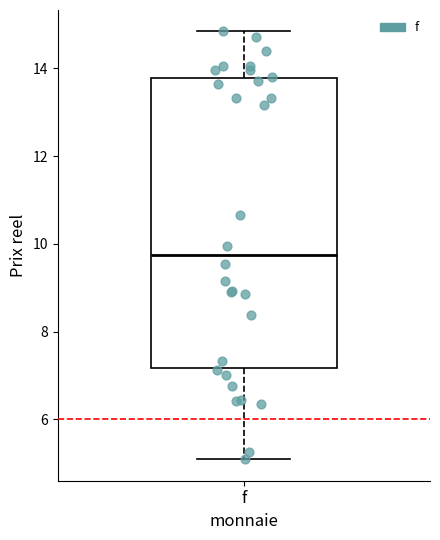

Transcribe this box plot: give where the median line is, the range the box spans, and where the two whiskers end, as read against the y-axis. The values are not printed on the chart, so give them approximately, as read against the axis.

median 9.8, box 7.2 to 13.8, whiskers 5.0 to 14.8